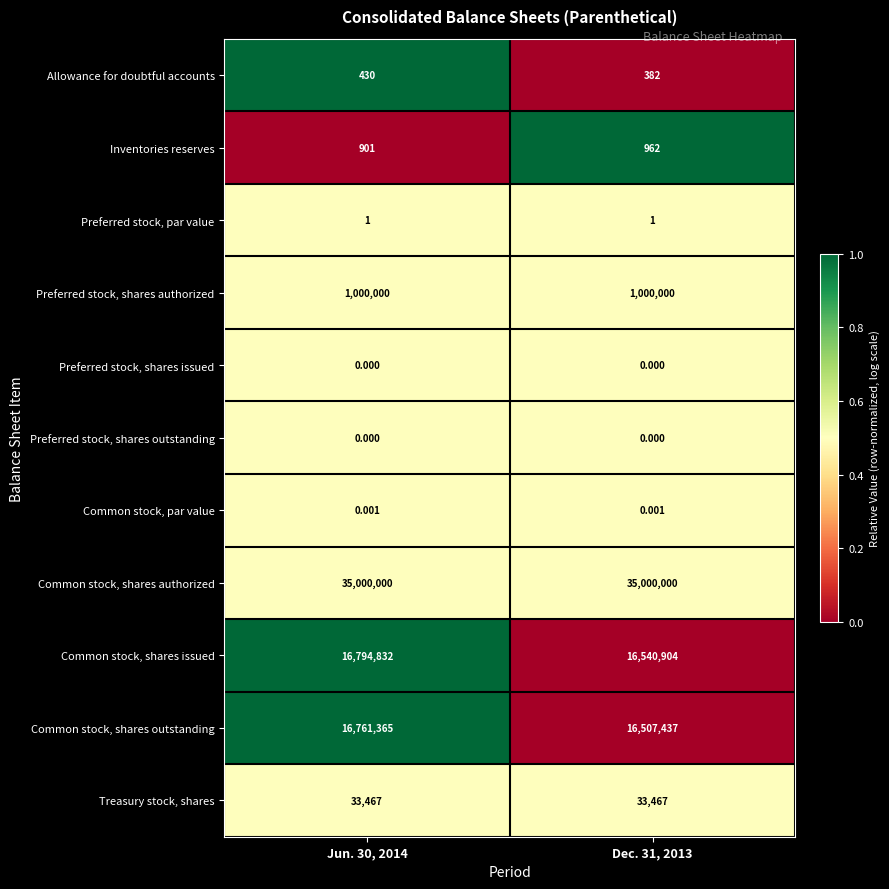

Which series has the largest total across all categories?

Common stock, shares authorized